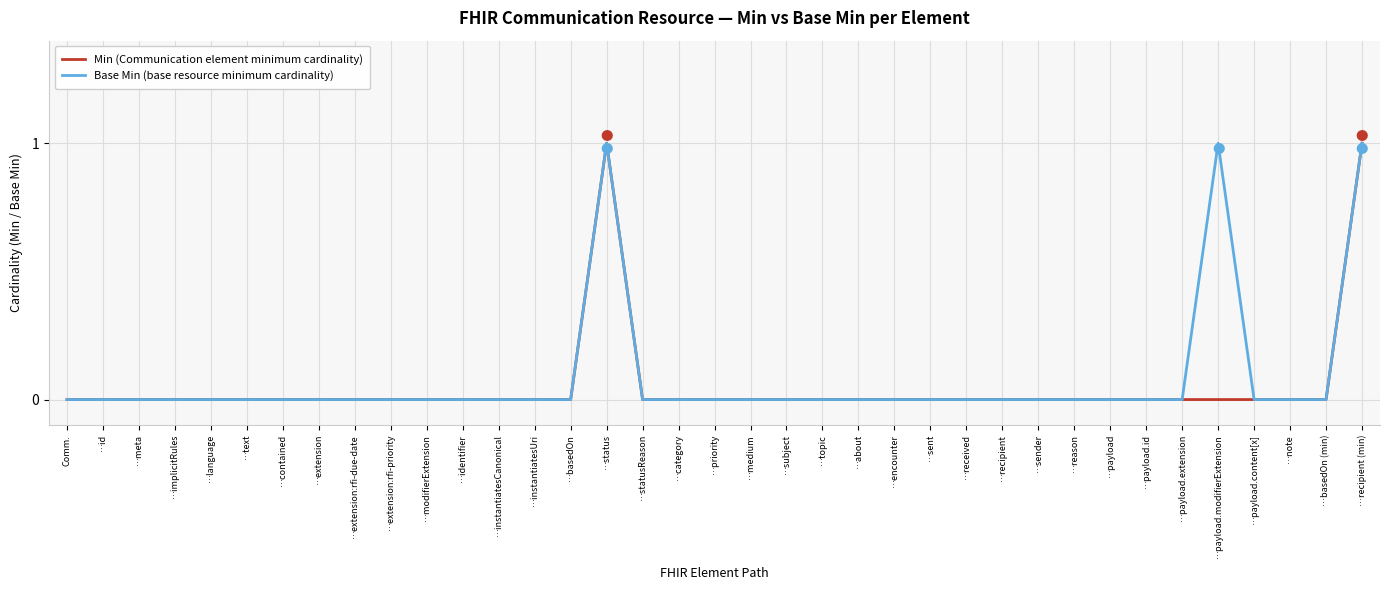

What position from the right is …basedOn (min)?

2